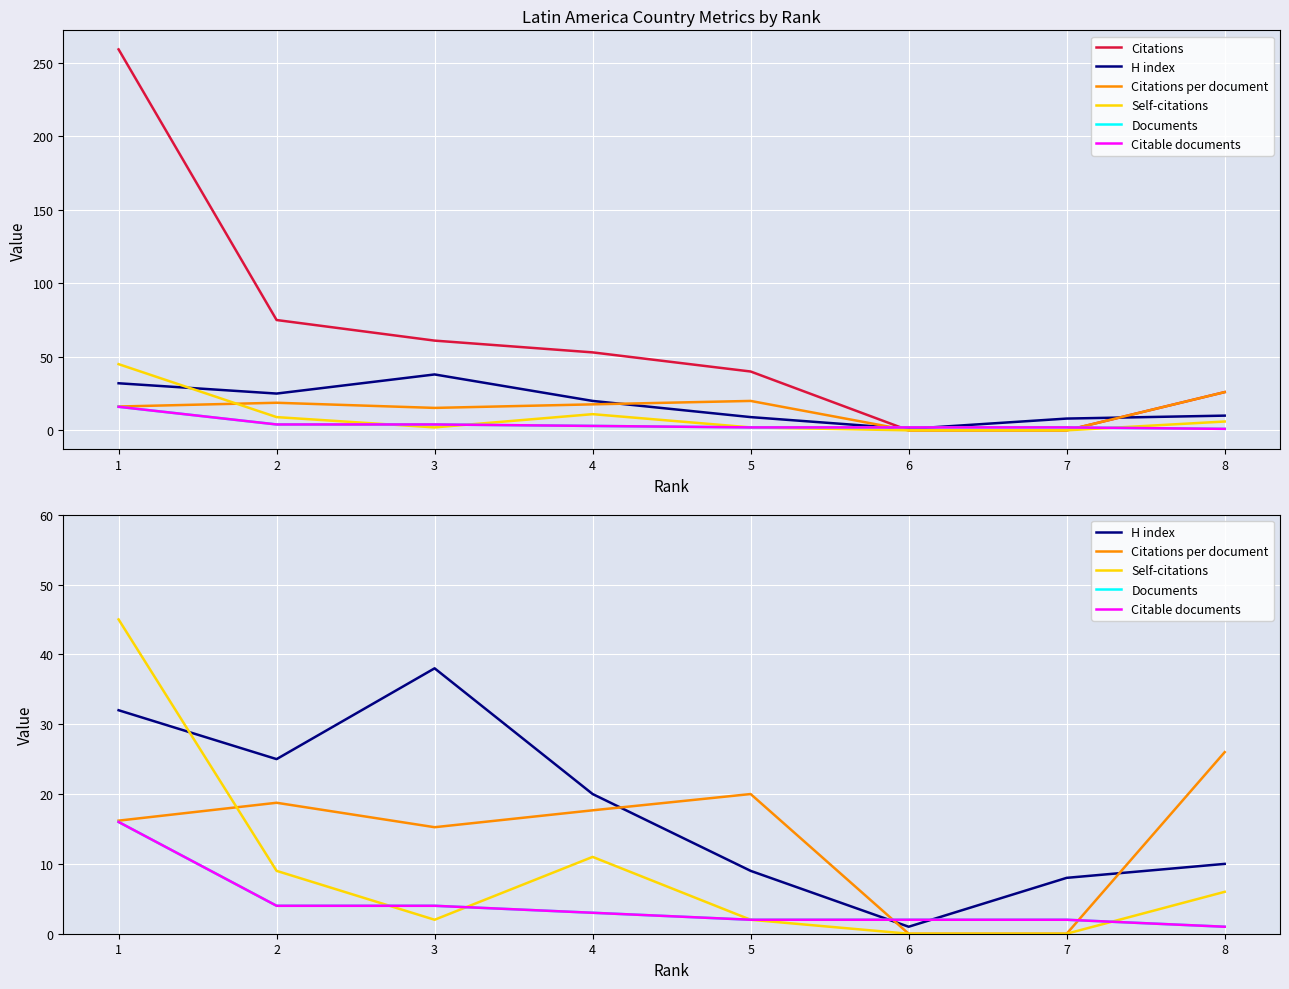

Which series has the largest range (max minus min)?

Citations